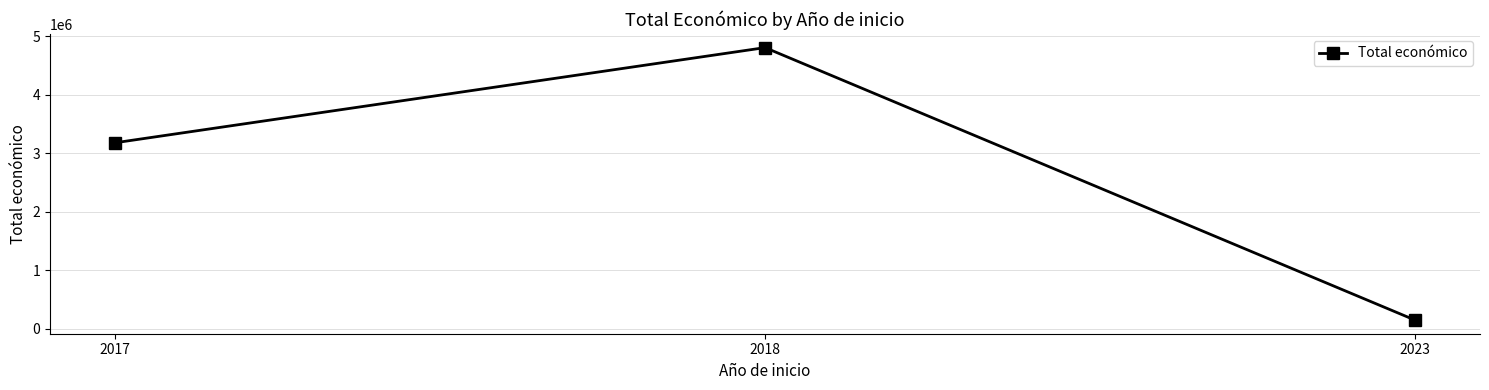

What value does the data have at 2023, to the nearest 100?

150000